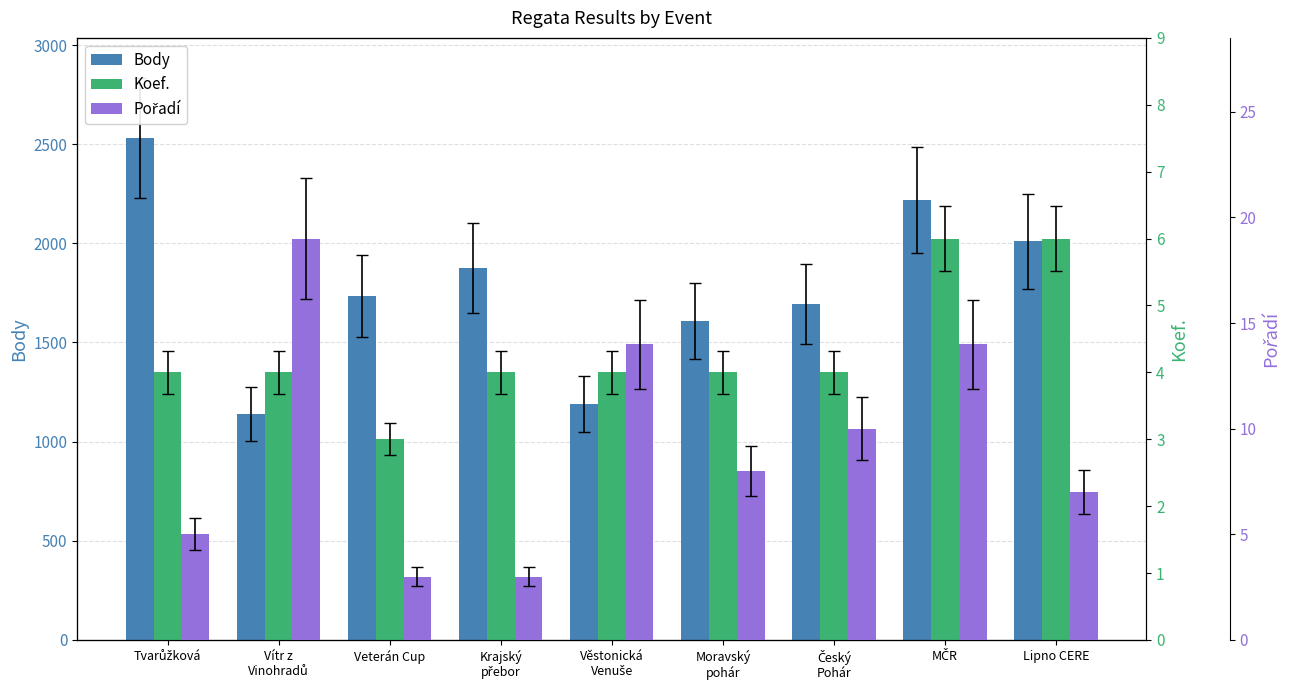

The Koef. series shows 3 at Veterán Cup. True or false?

True